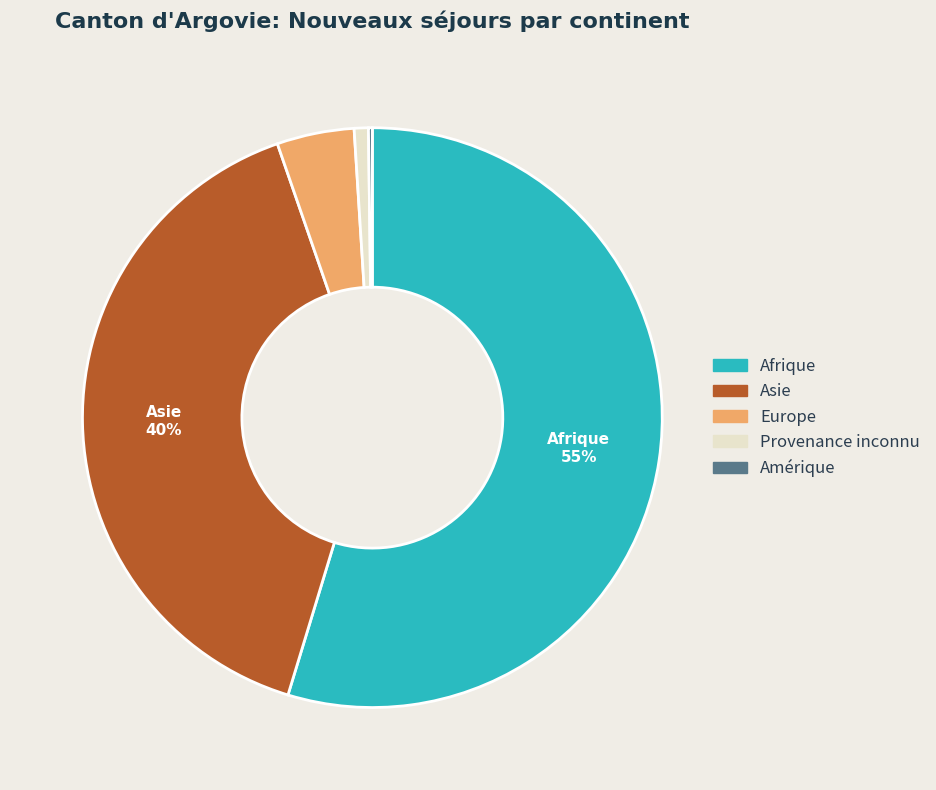

Is the sum of Afrique and Asie greater than half?

Yes